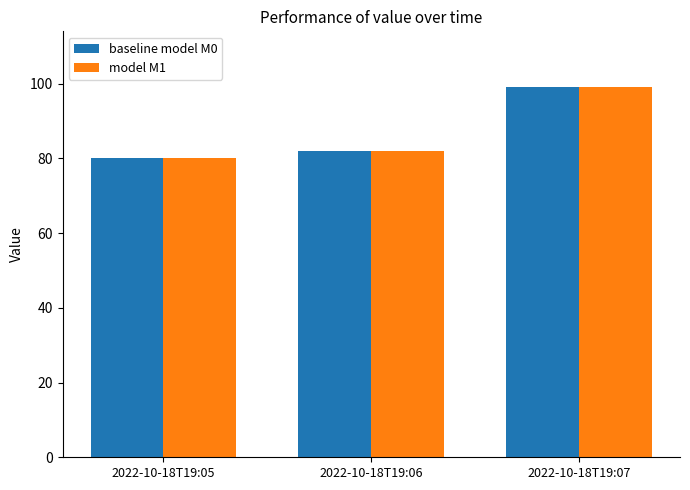

What is the difference between the maximum and minimum values in the baseline model M0 series?

18.9